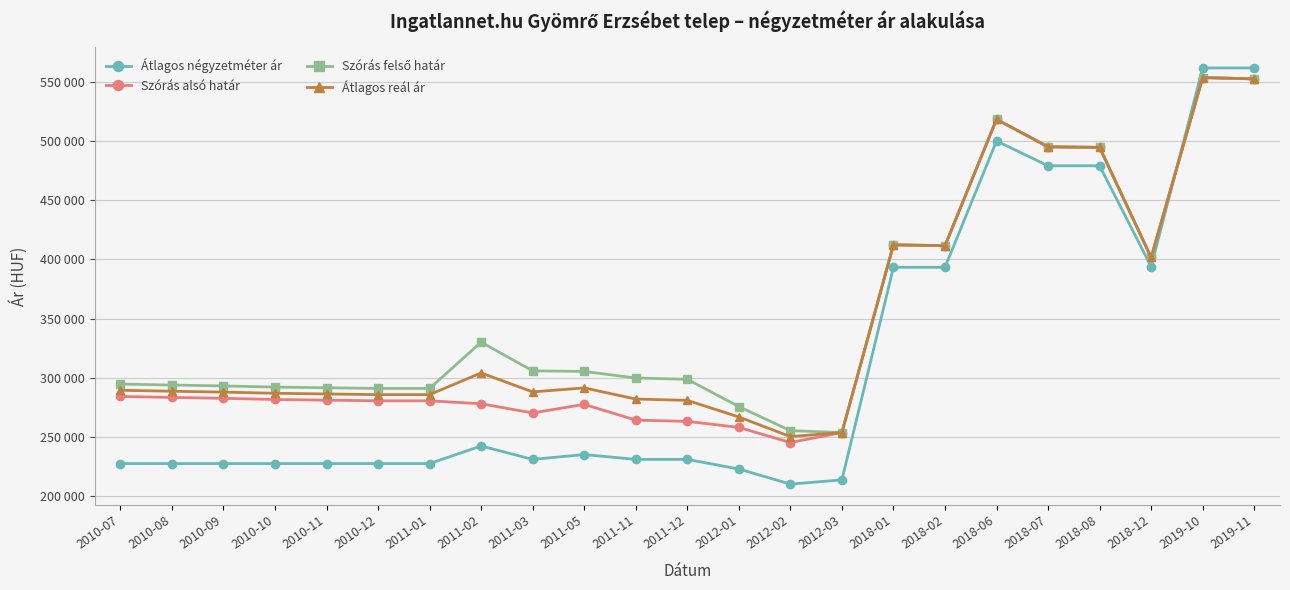

What is the minimum value for Szórás alsó határ?

245413